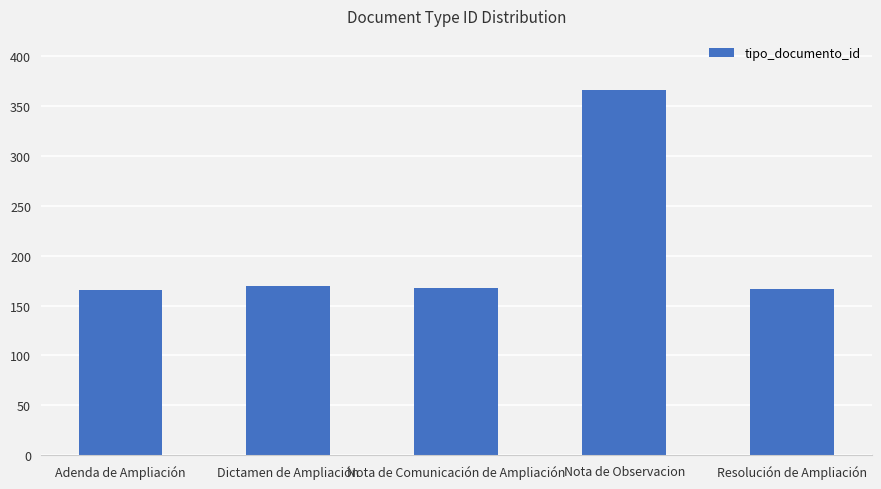

Does the chart contain any negative values?

No